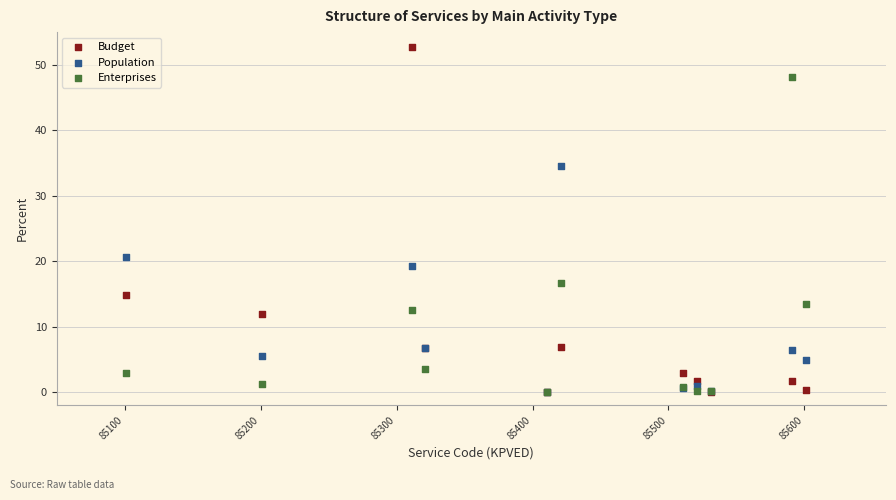

What are all the series names shown in the legend?

Budget, Population, Enterprises